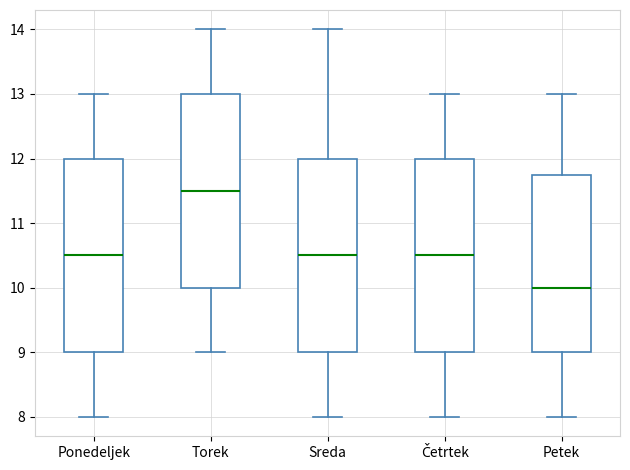

Where is the lower edge of the box for Torek on the y-axis? The values are not printed on the chart, so give them approximately, as read against the axis.

10.0